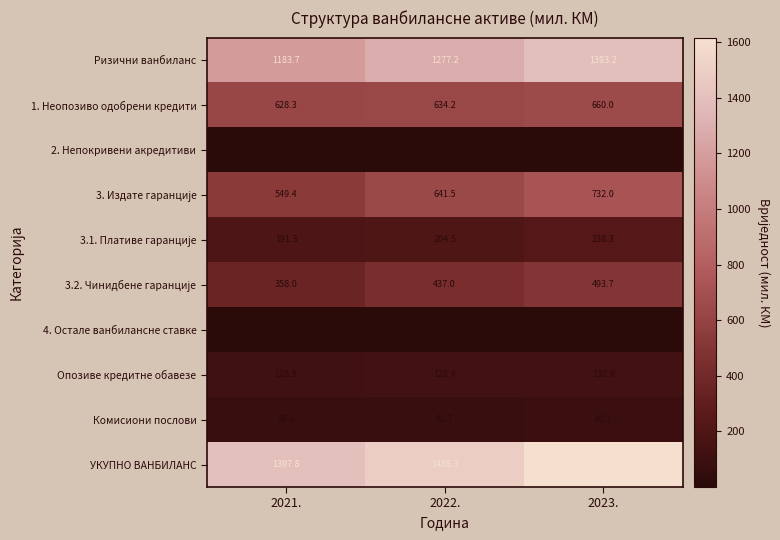

What is the greatest value displayed?

1616.2